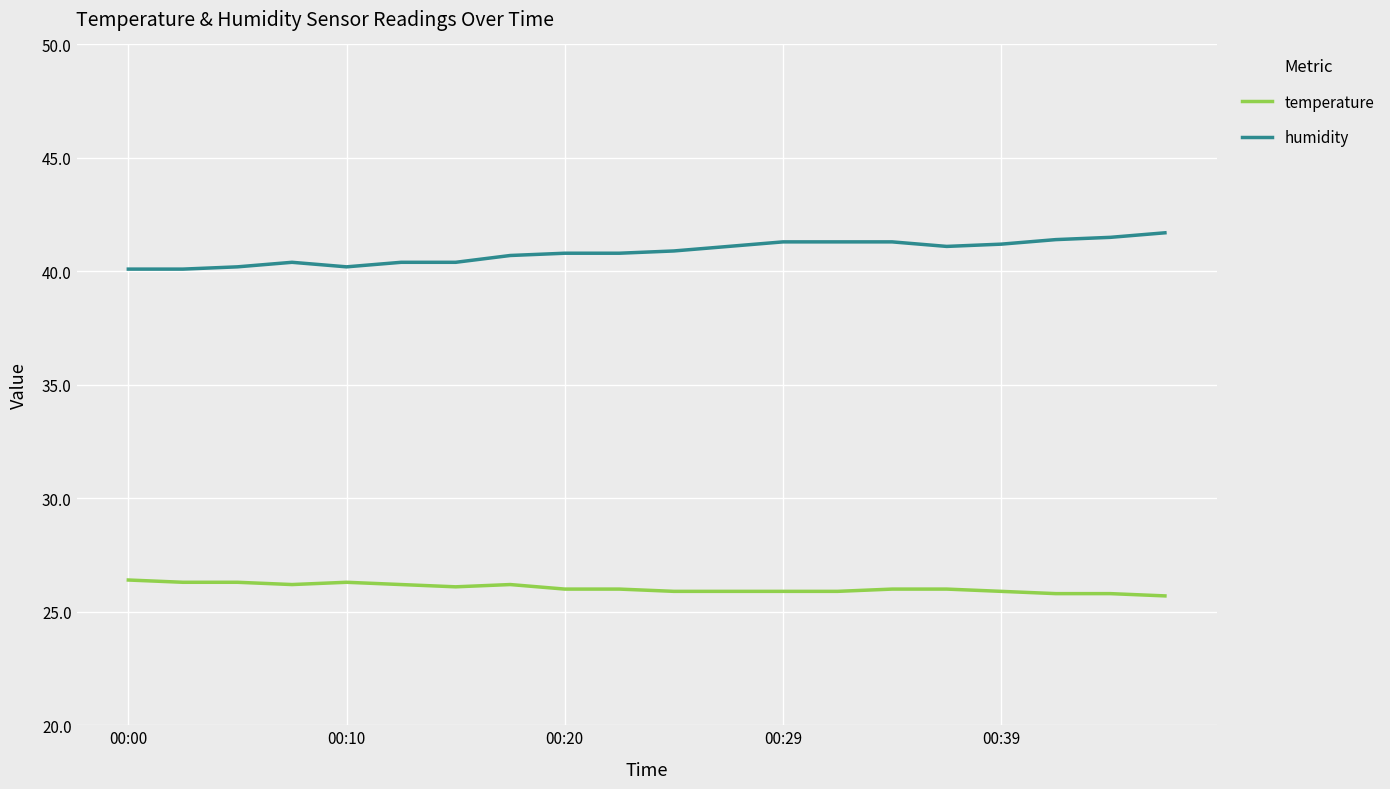

True or false: temperature and humidity cross at least once.

False